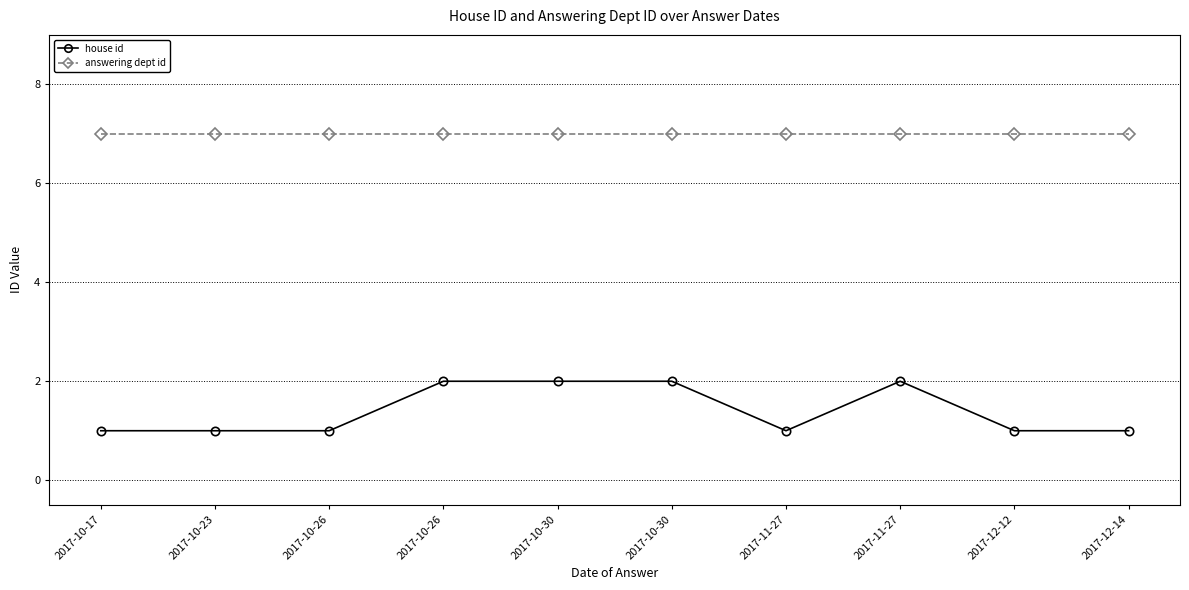

What is the smallest value displayed?

1